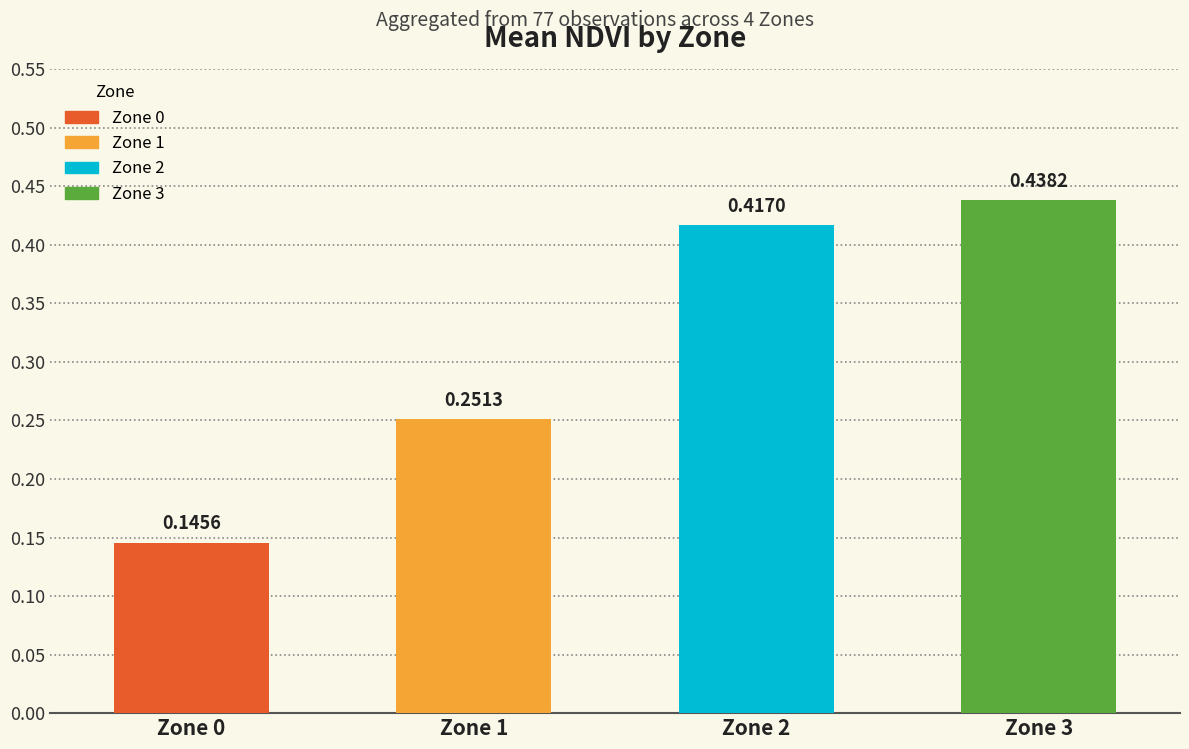

Which has a higher value, Zone 0 or Zone 3?

Zone 3